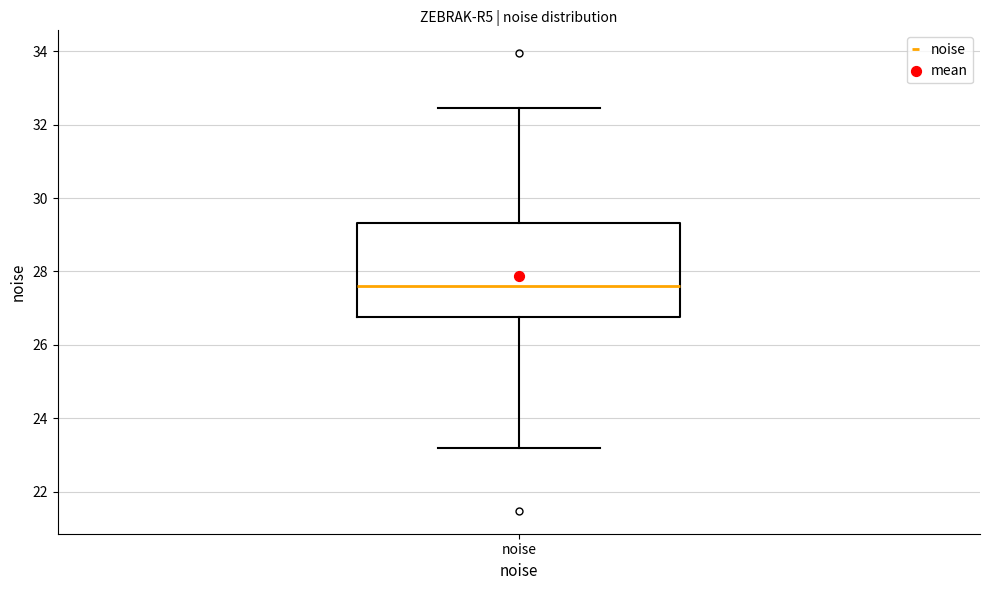

Where is the upper edge of the box for noise on the y-axis? The values are not printed on the chart, so give them approximately, as read against the axis.

29.4